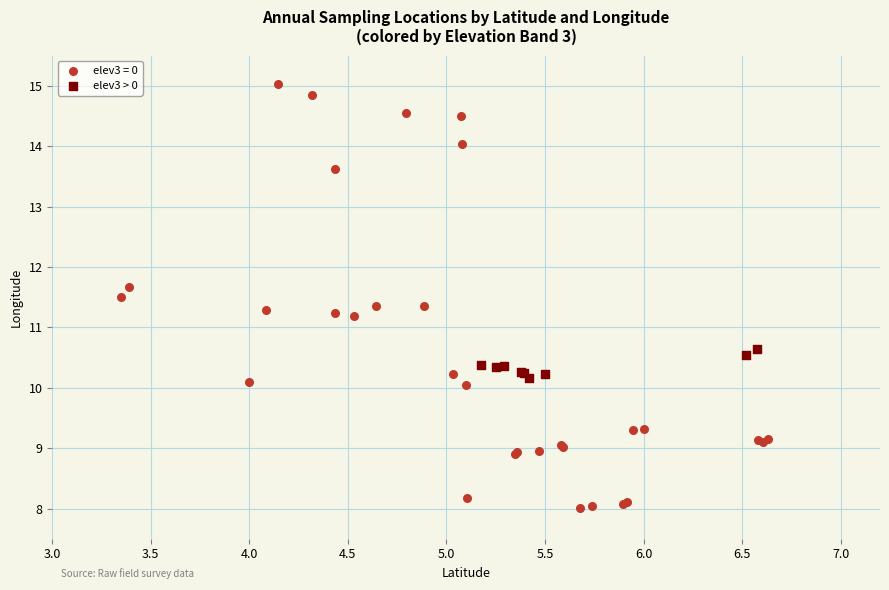

Which series contains the lowest Y value?

elev3 = 0